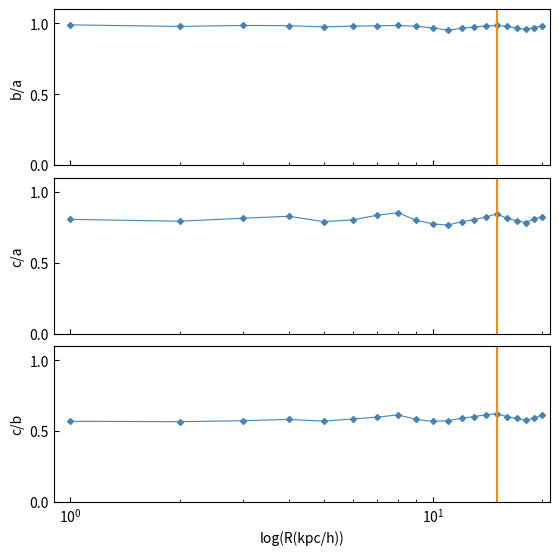

How many distinct data groups are displayed?

3